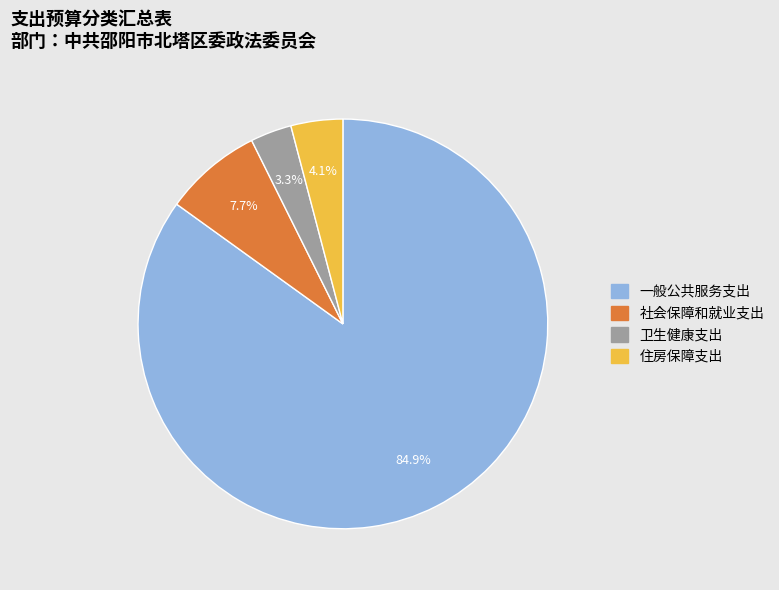

To the nearest percent, what is the difference between the largest and smallest slice percentages?

82%